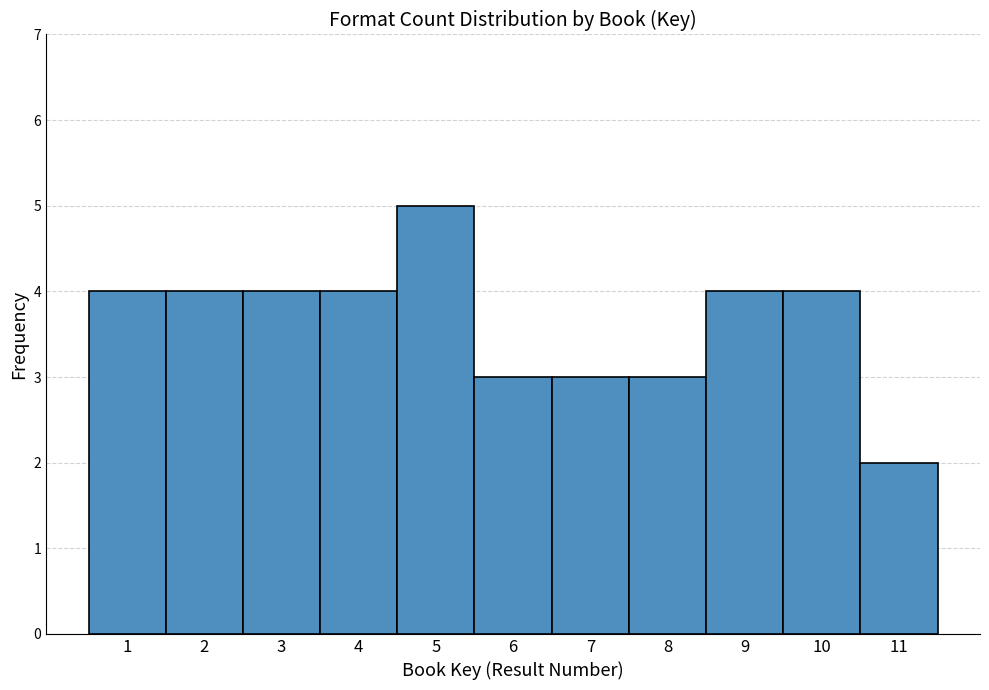

Reading left to right, list all the values displayed in this chart.

4	4	4	4	5	3	3	3	4	4	2